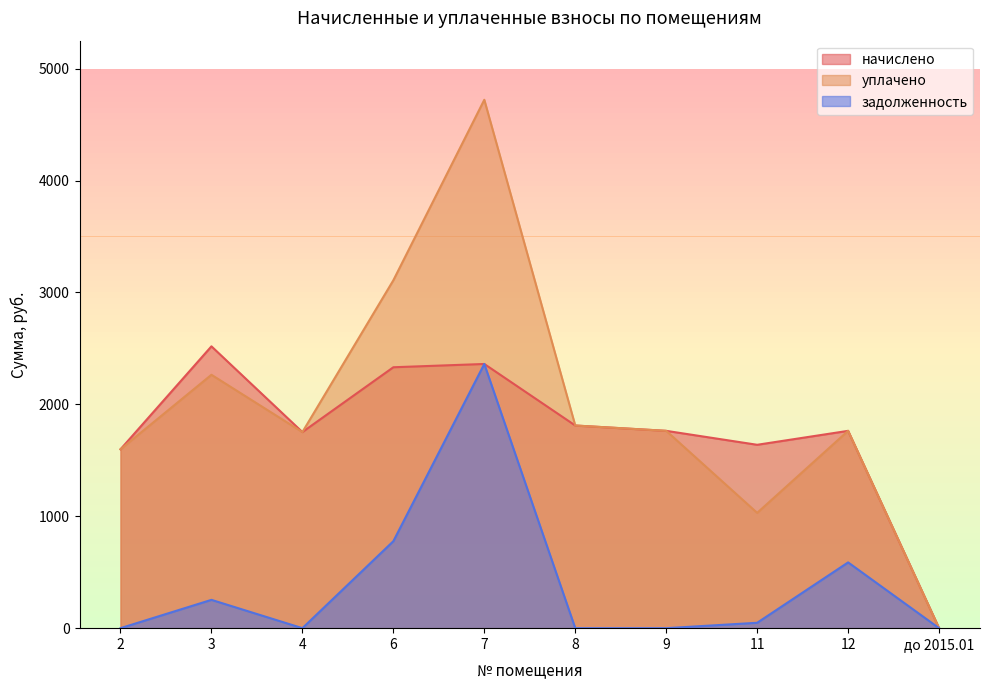

Rank the series by their maximum value, from lowest to highest.

задолженность, начислено, уплачено